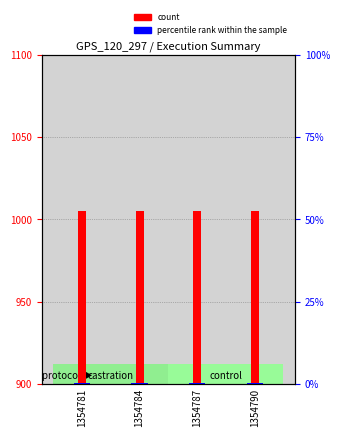

At how many categories does at least one series exceed 50?

4